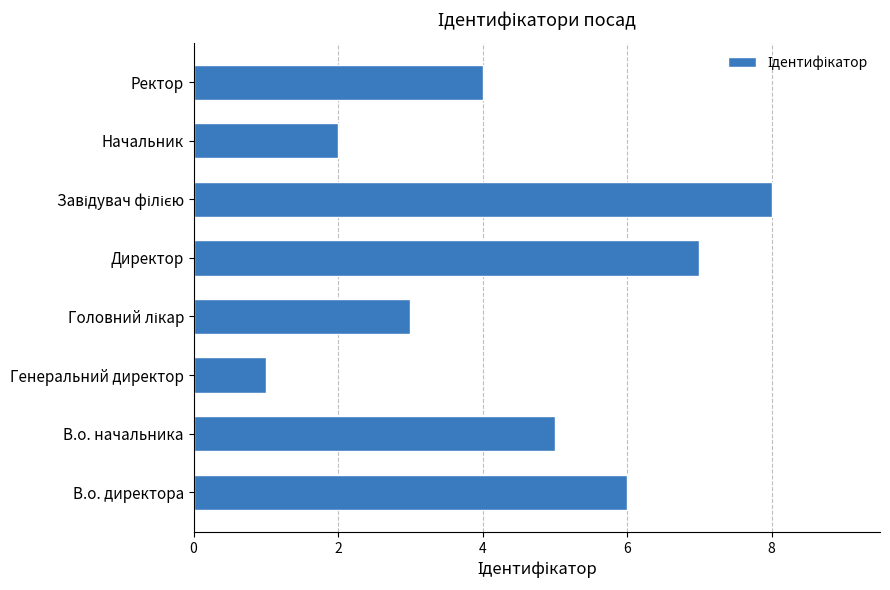

What is the greatest value displayed?

8